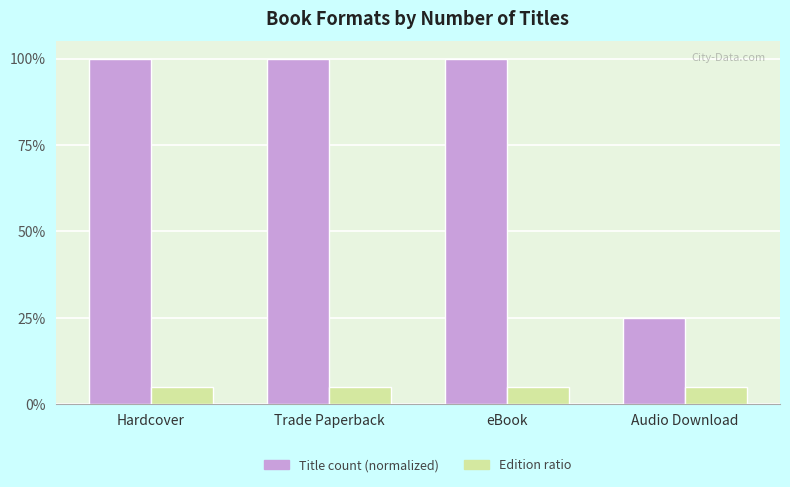

What is the total value across all series at Hardcover?

1.1